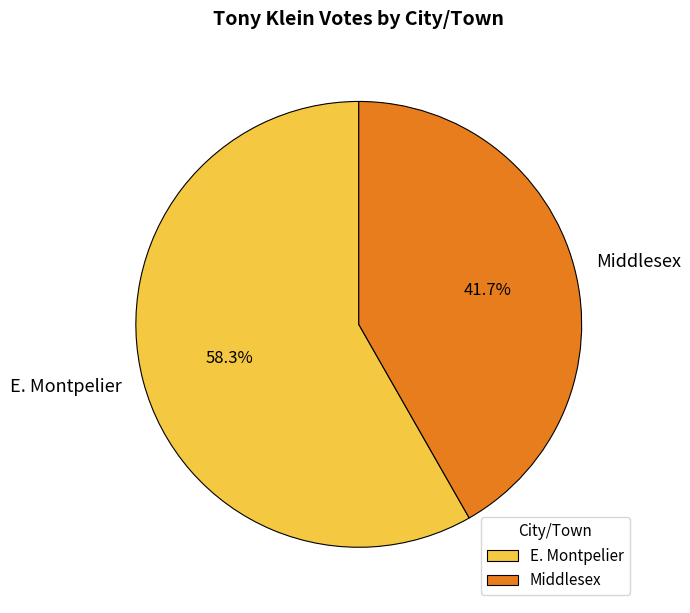

To the nearest percent, what is the combined percentage of E. Montpelier and Middlesex?

100%